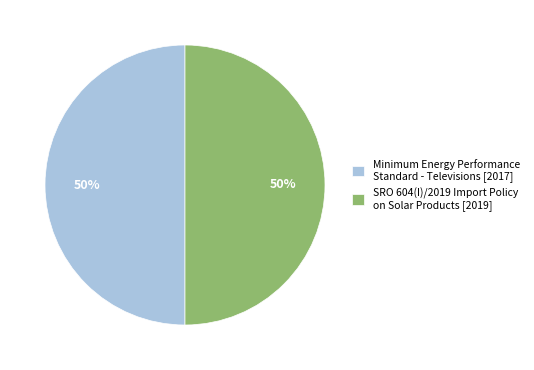

To the nearest percent, what is the combined percentage of SRO 604(I)/2019 Import Policy on Solar Products [2019] and Minimum Energy Performance Standard - Televisions [2017]?

100%